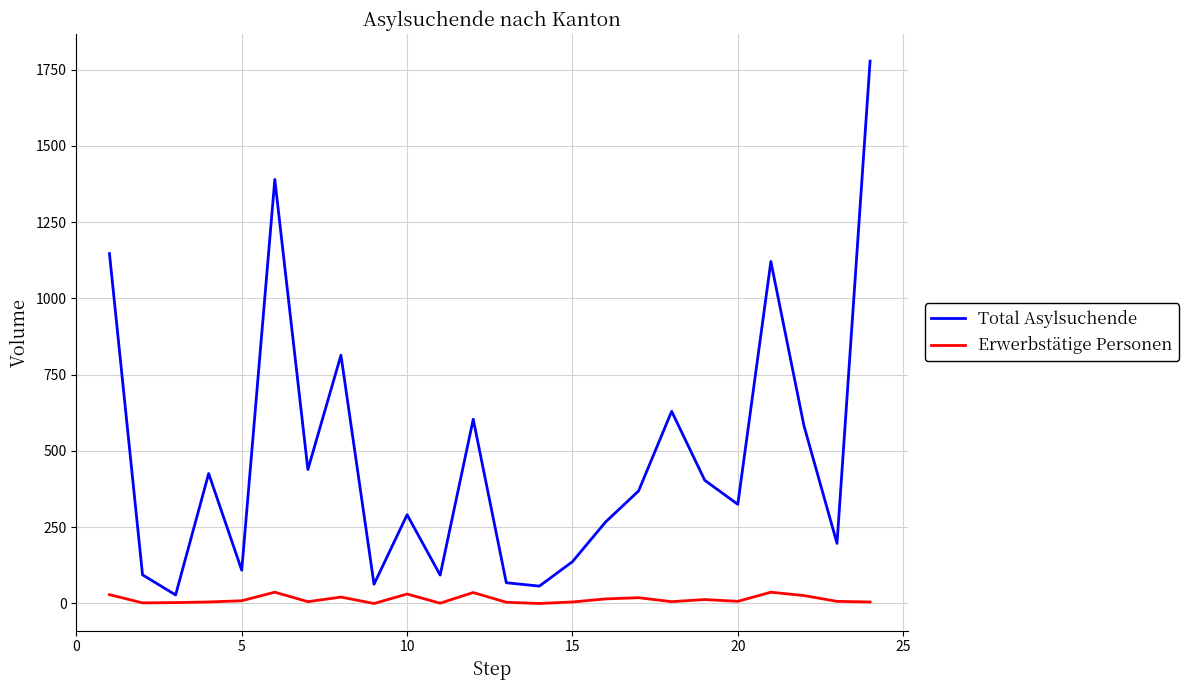

Which series has the largest range (max minus min)?

Total Asylsuchende